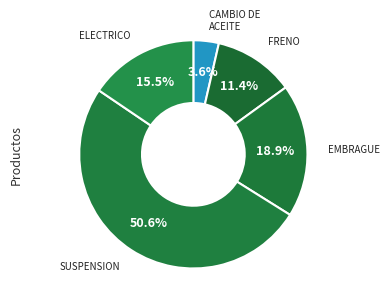

How many segments does this pie chart have?

5